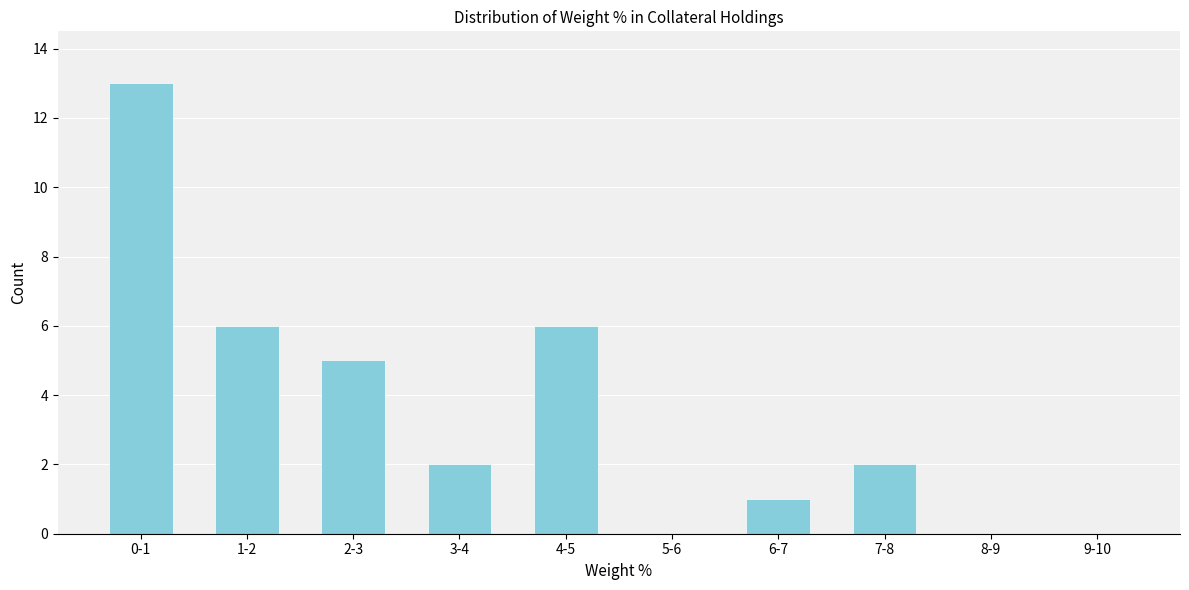

Reading right to left, transcribe all the data shown in this chart.

9-10=0	8-9=0	7-8=2	6-7=1	5-6=0	4-5=6	3-4=2	2-3=5	1-2=6	0-1=13